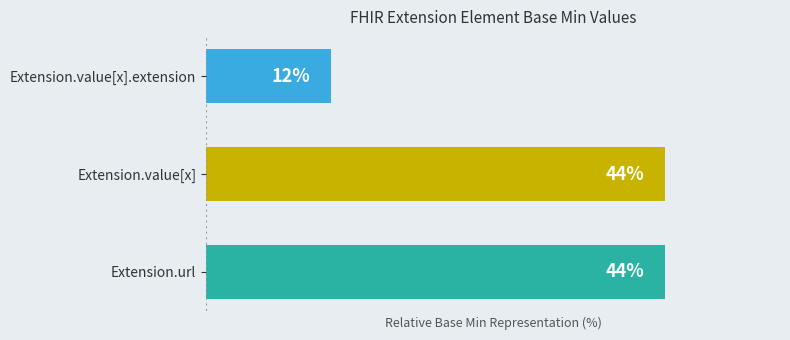

At which category does the chart reach its minimum across all series?

Extension.value[x].extension